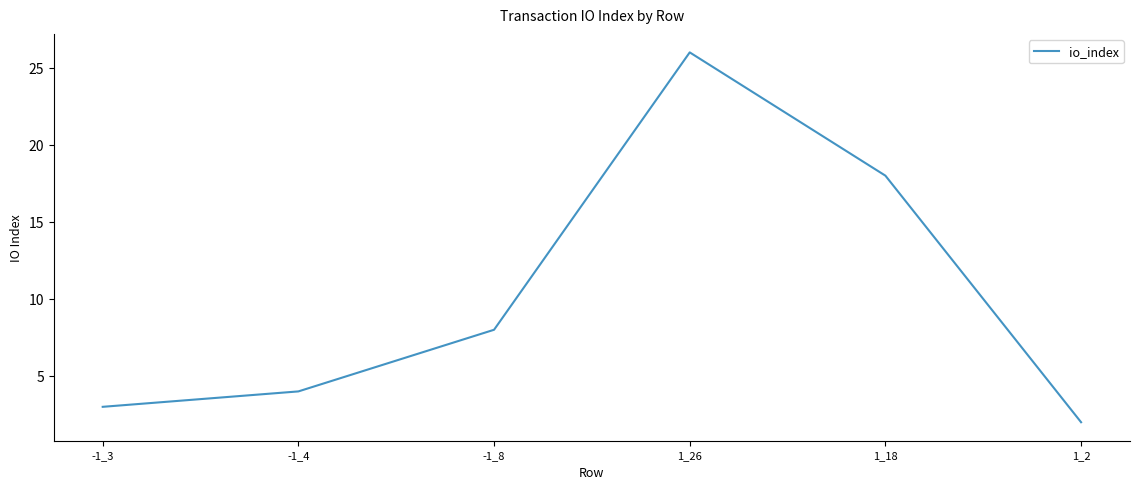

What is the average value?

10